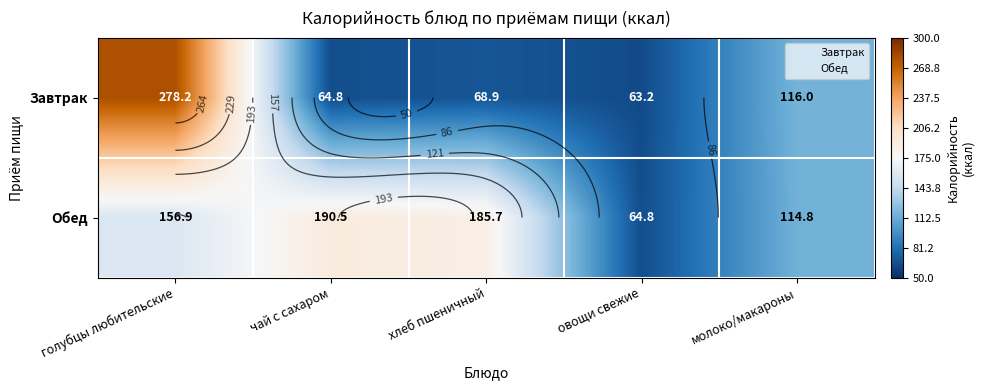

What is the average value of the Обед series?

142.5